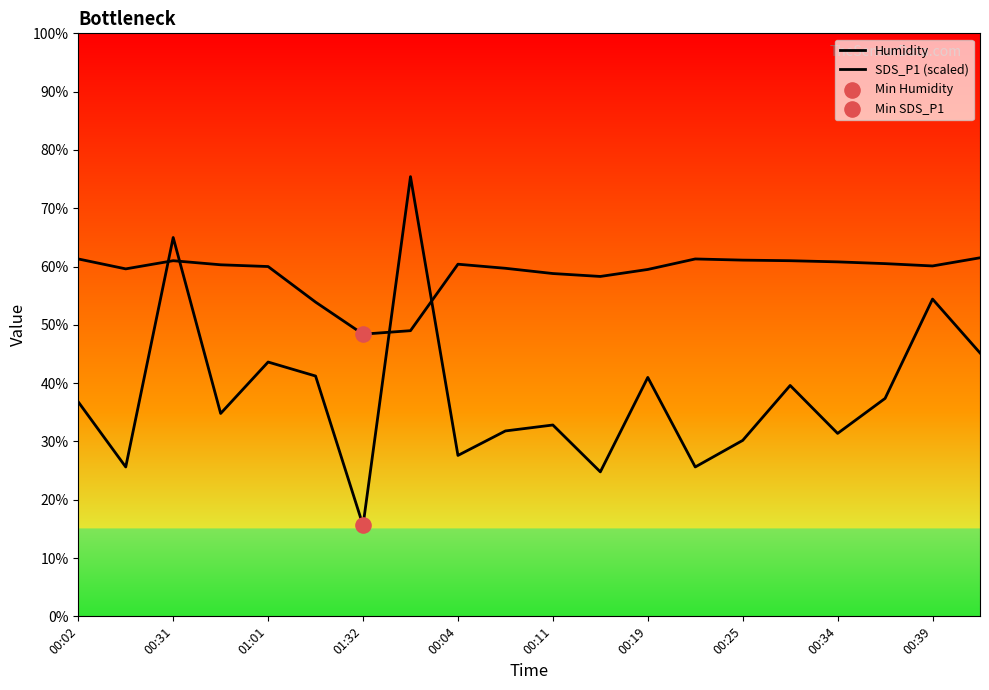

At how many categories does at least one series exceed 20?

20